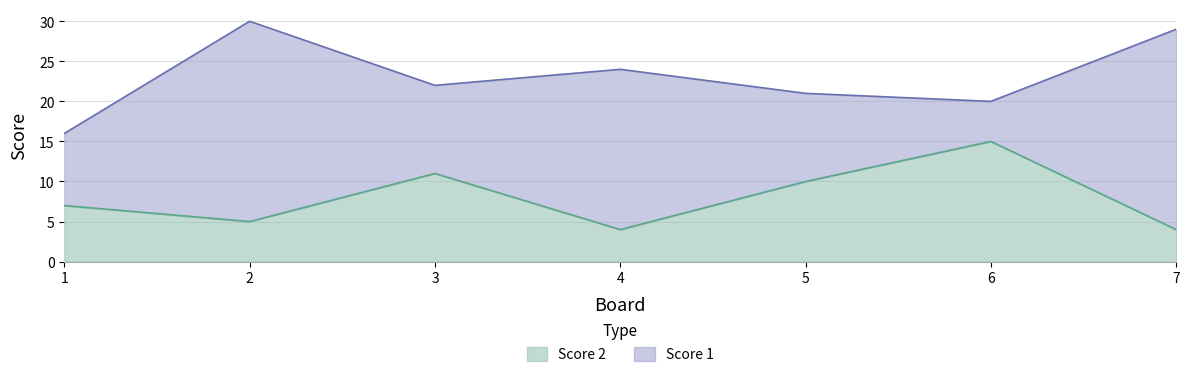

Reading right to left, list the values for the Score 2 series.

4	15	10	4	11	5	7